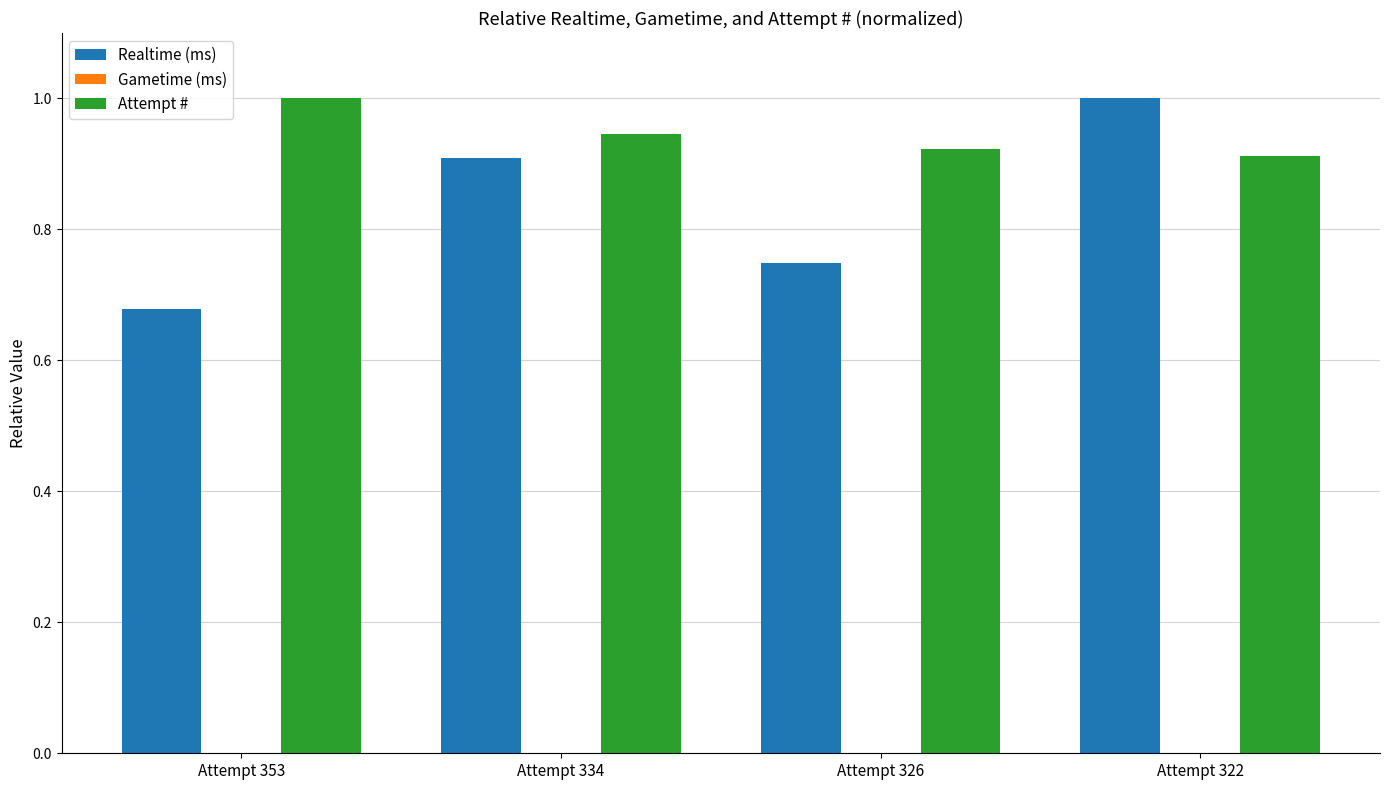

At Attempt 326, list the series in order from largest to smallest.

Attempt #, Realtime (ms)